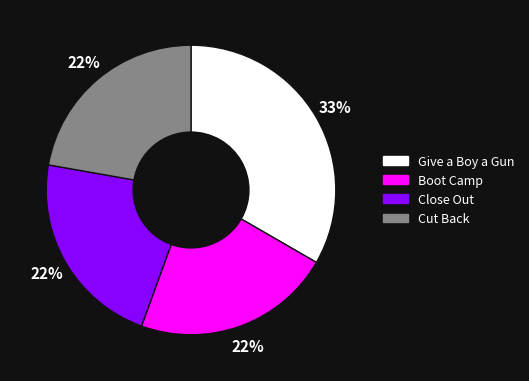

To the nearest percent, what is the average slice percentage?

25%